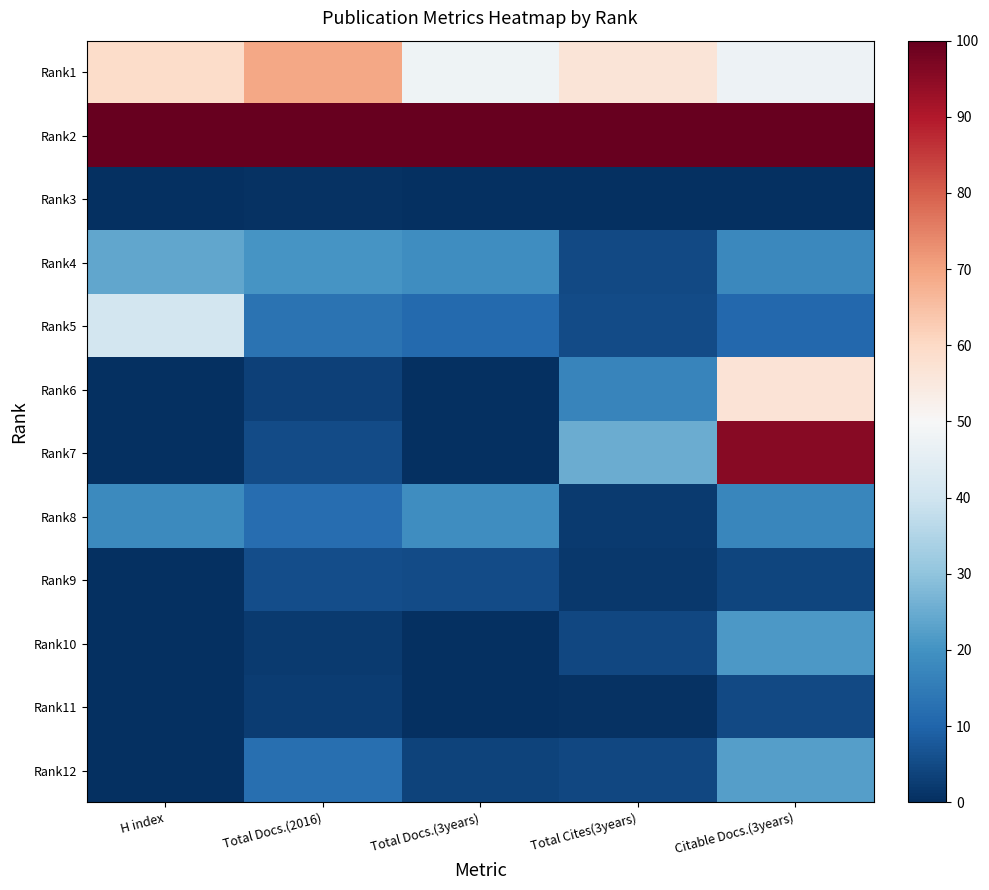

Which category has the lowest value across all series?

H index